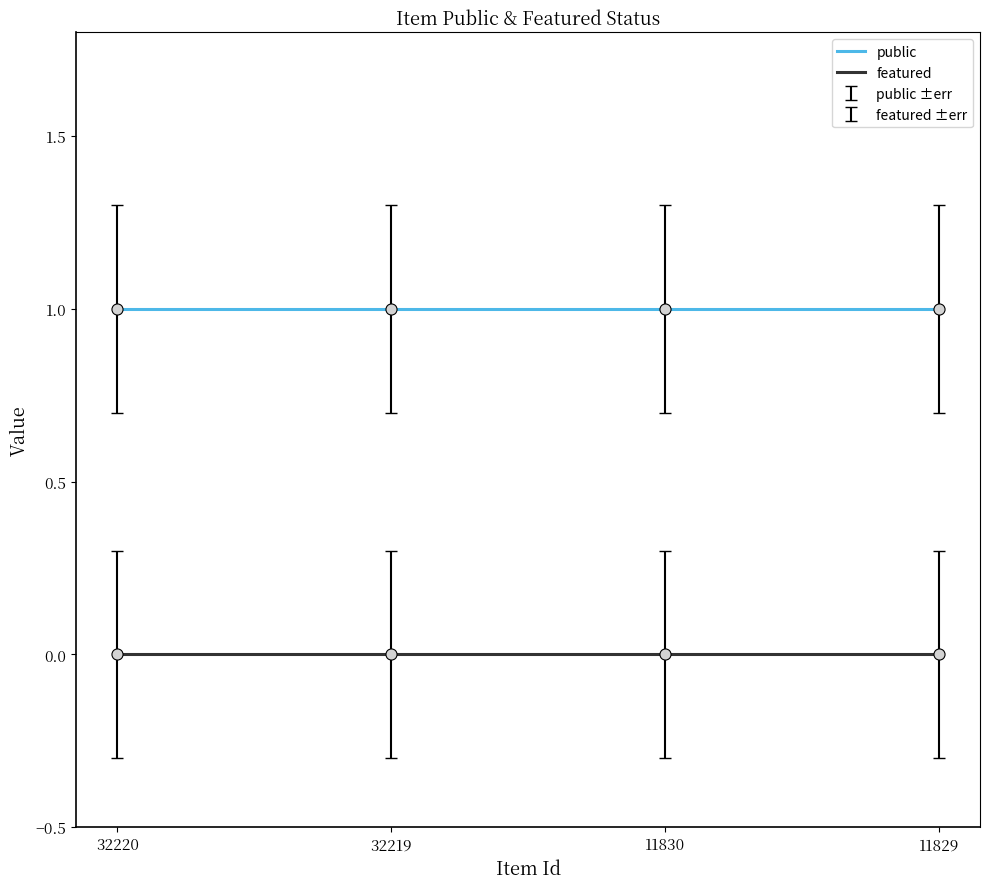

What is the highest value of the public series?

1